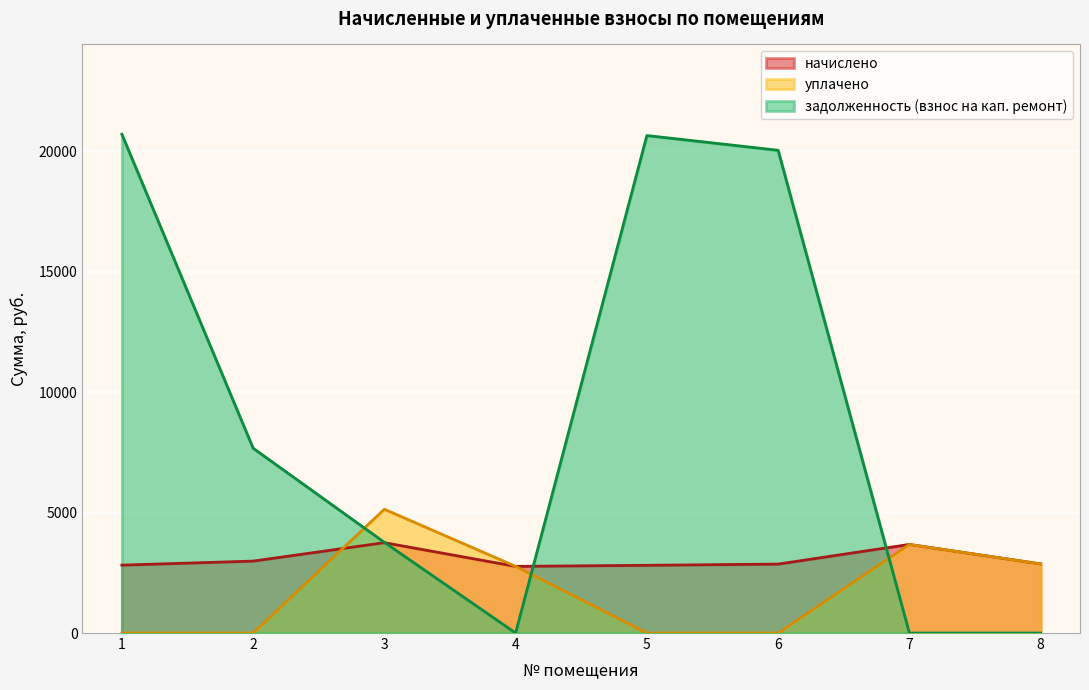

What is the difference between the highest and lowest values at 4?

2767.9